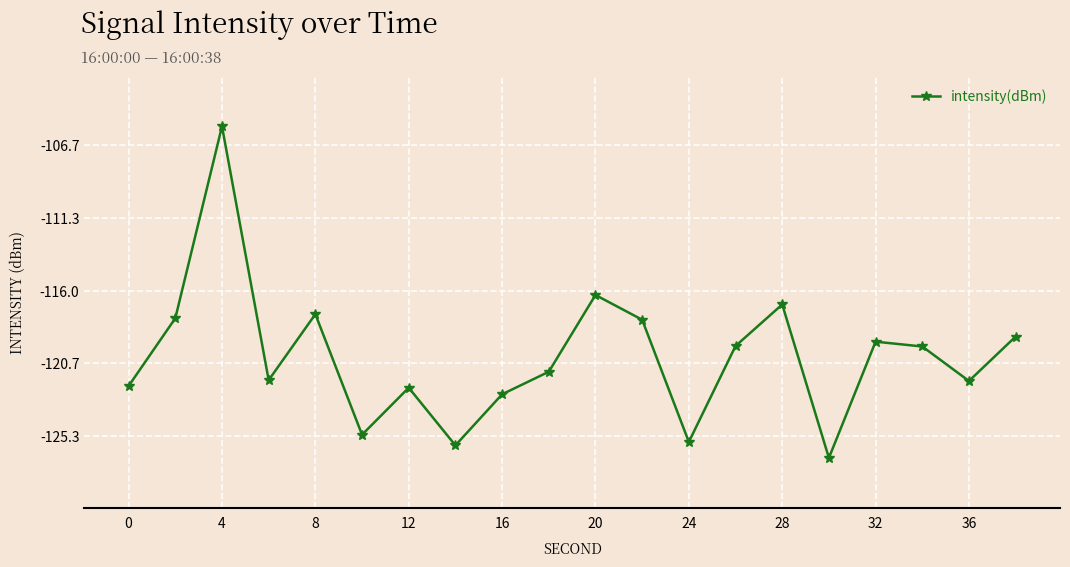

How many interior local valleys (lower than both neighbors) does the data have?

6